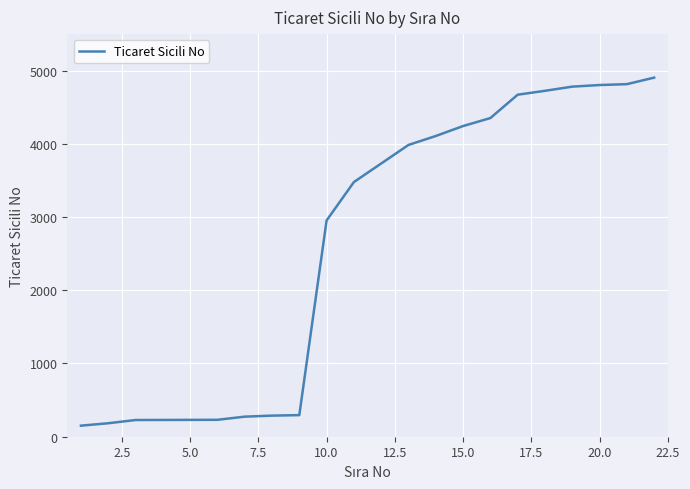

What is the difference between the maximum and minimum values?

4752